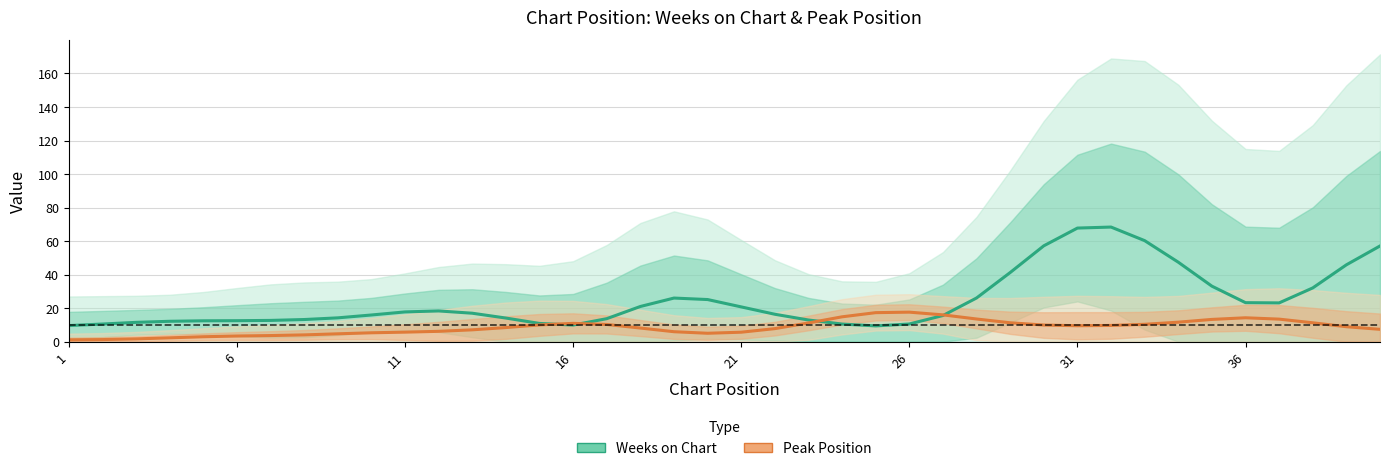

What is the smallest value displayed?

1.1